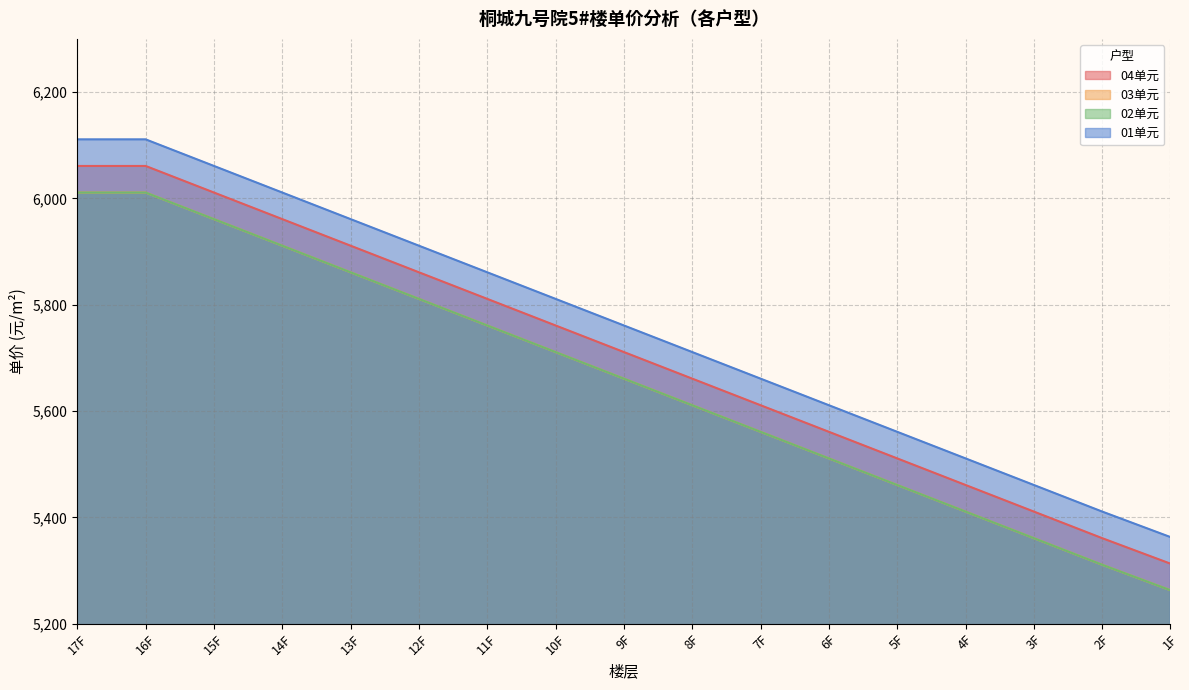

What is the difference between the 04_unit_price values at 3F and 6F?

150